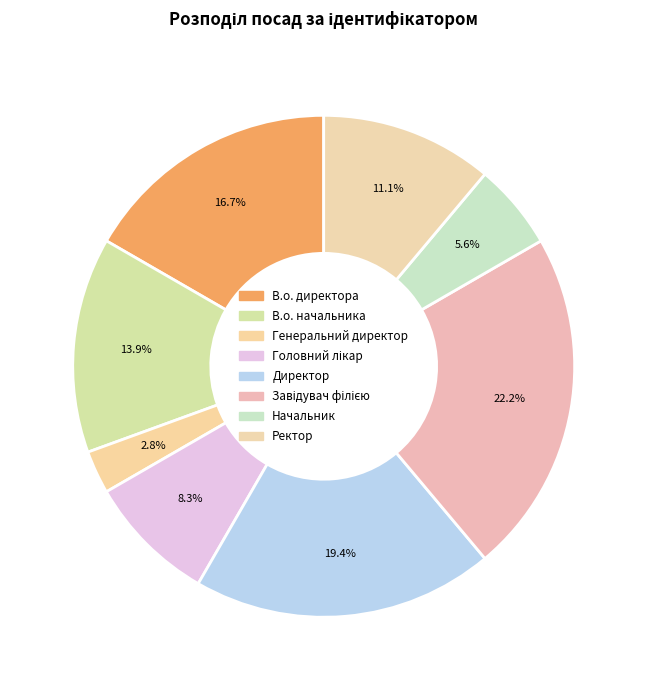

How many segments does this pie chart have?

8